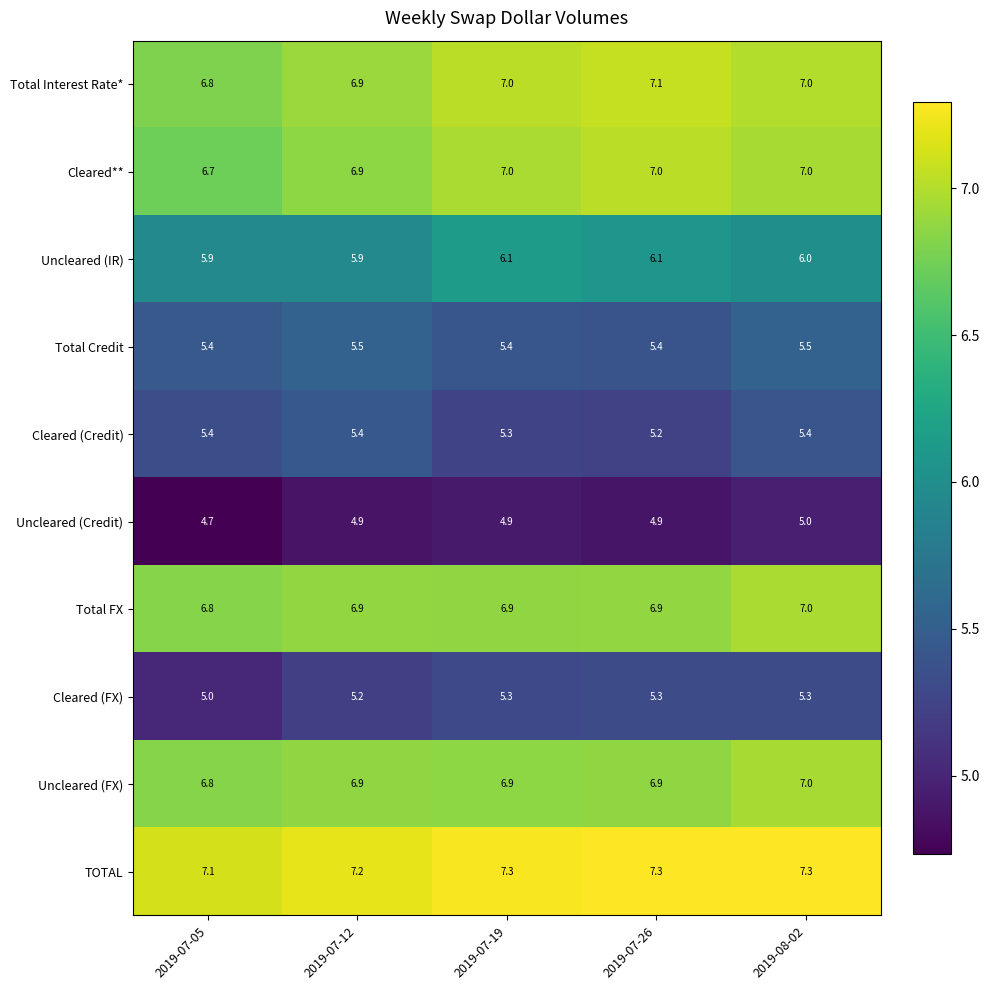

What is the sum of the Total Credit values at 2019-07-12 and 2019-07-19?

10.9